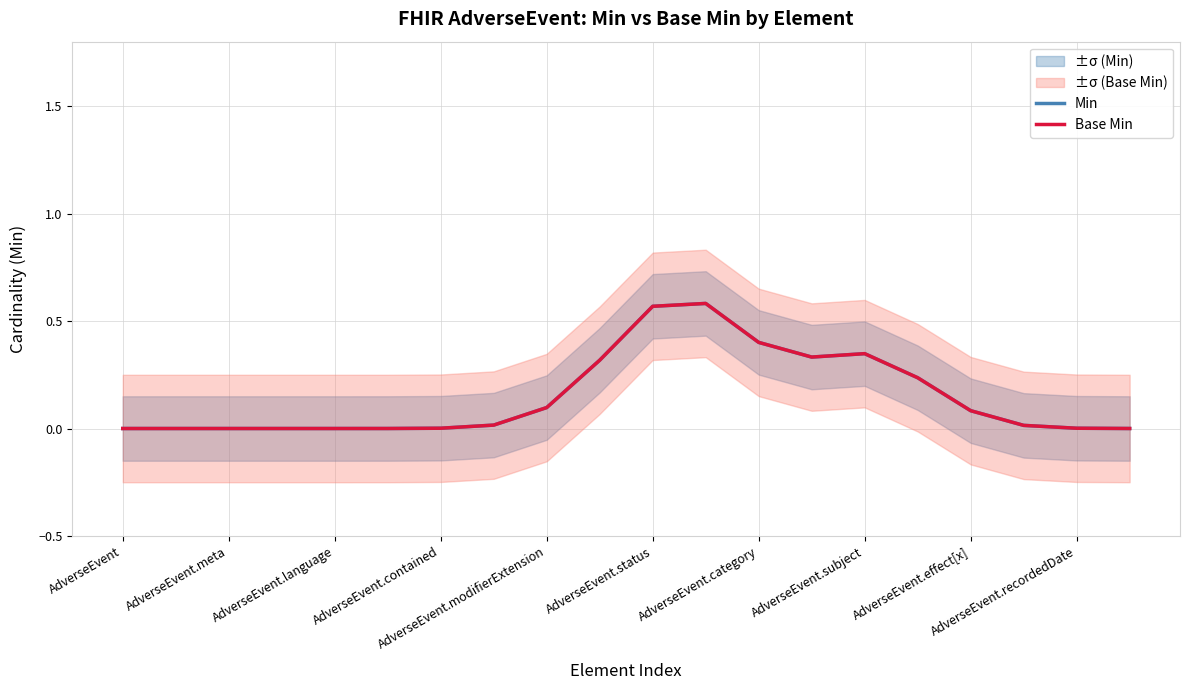

True or false: Min and Base Min cross at least once.

False